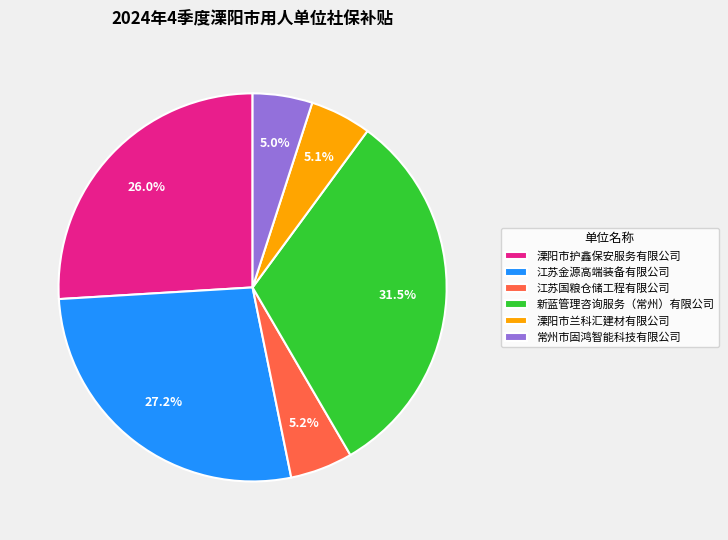

To the nearest percent, what is the average slice percentage?

17%